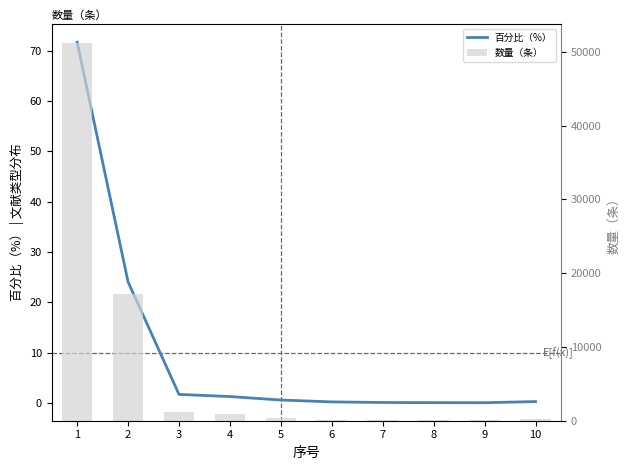

At which label is 百分比（%） closest to 35?

2